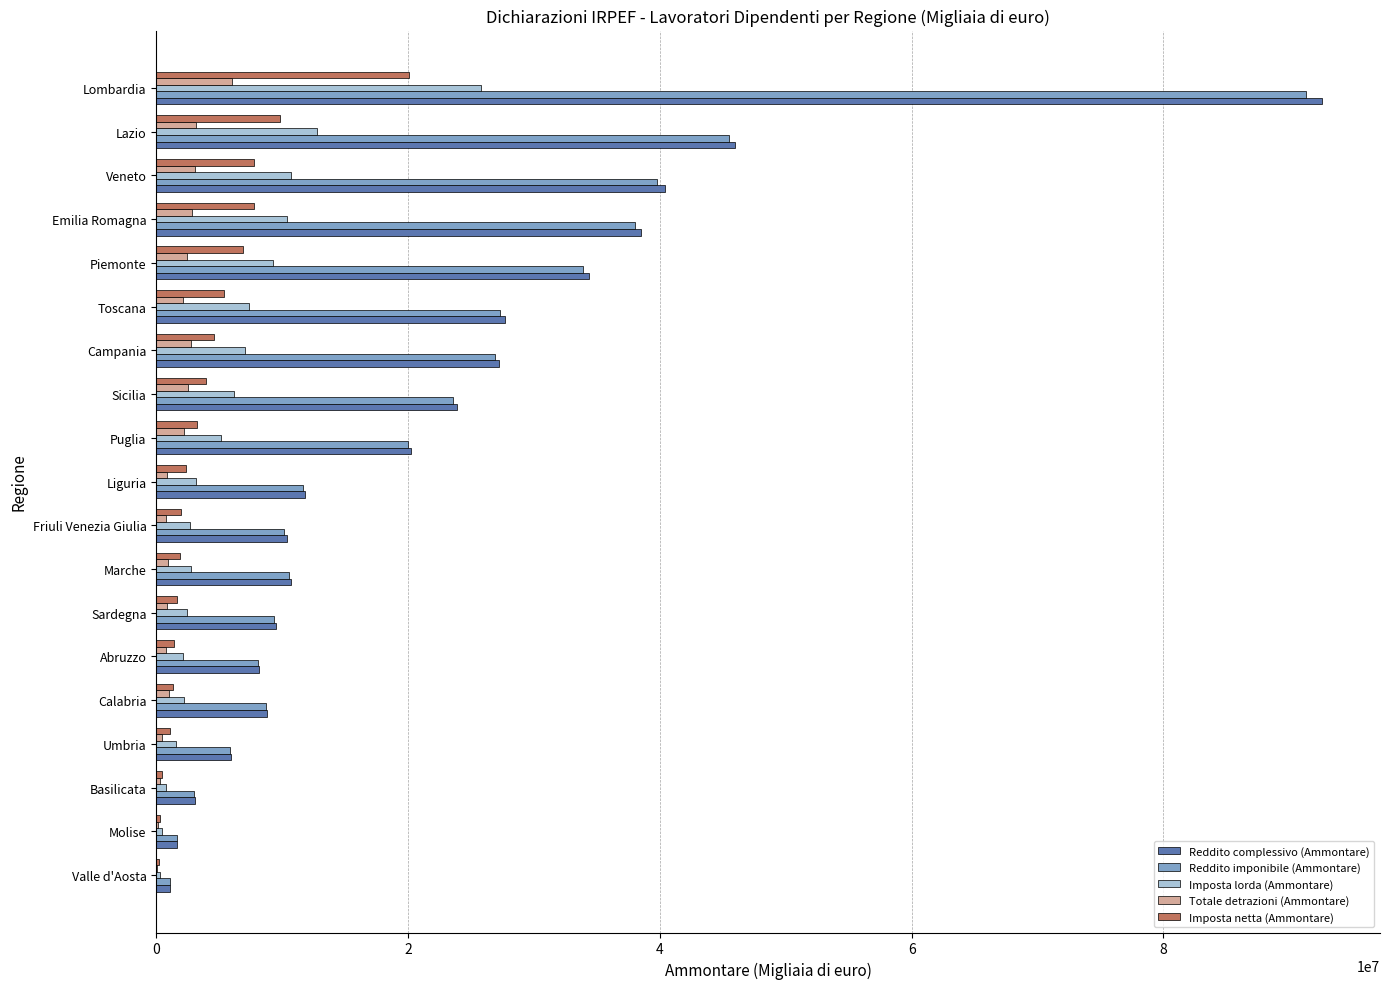

The Reddito imponibile (Ammontare) series shows 91343042 at Lombardia. True or false?

True